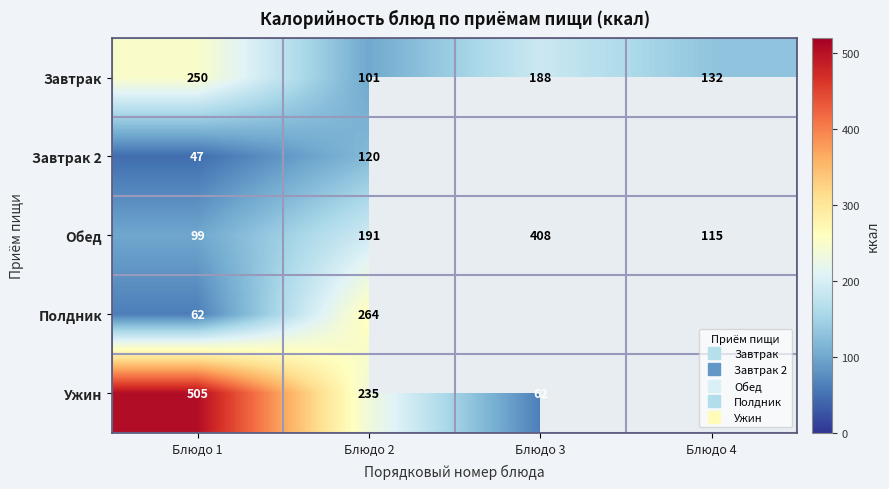

True or false: Обед has a value of 99.3 at Блюдо 1.

True